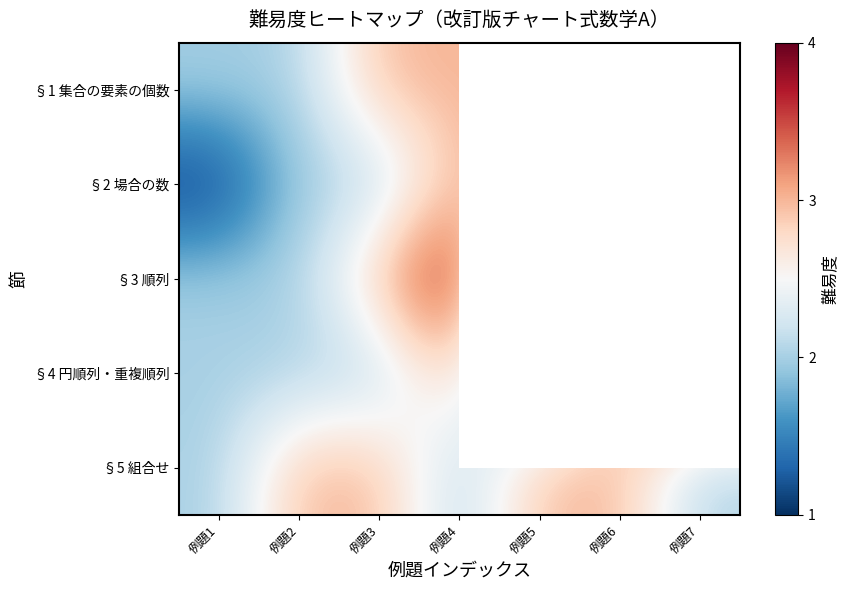

Which series has the largest total across all categories?

§5 組合せ